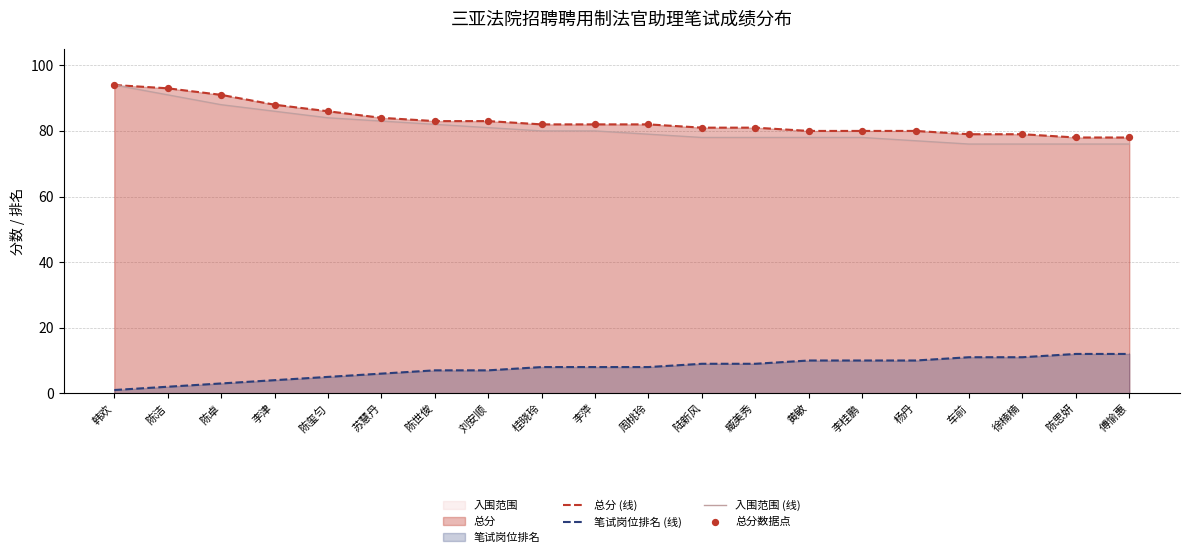

What is the difference between the highest and lowest values at 陈玺匀?

81